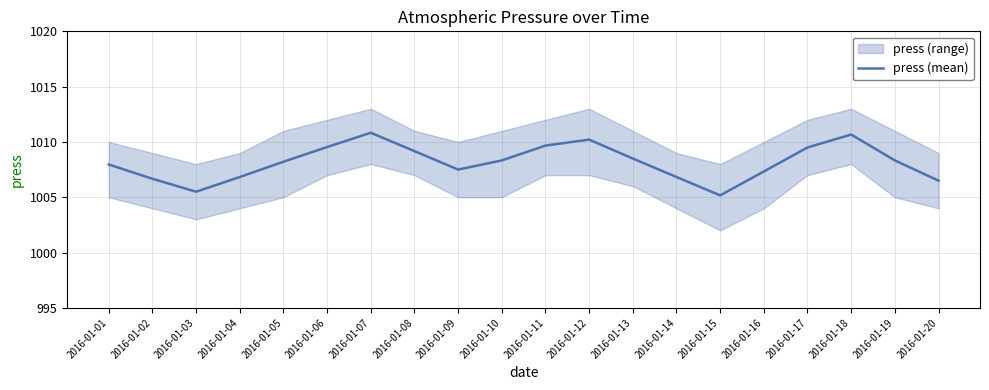

What is the sum of all values?

20163.2